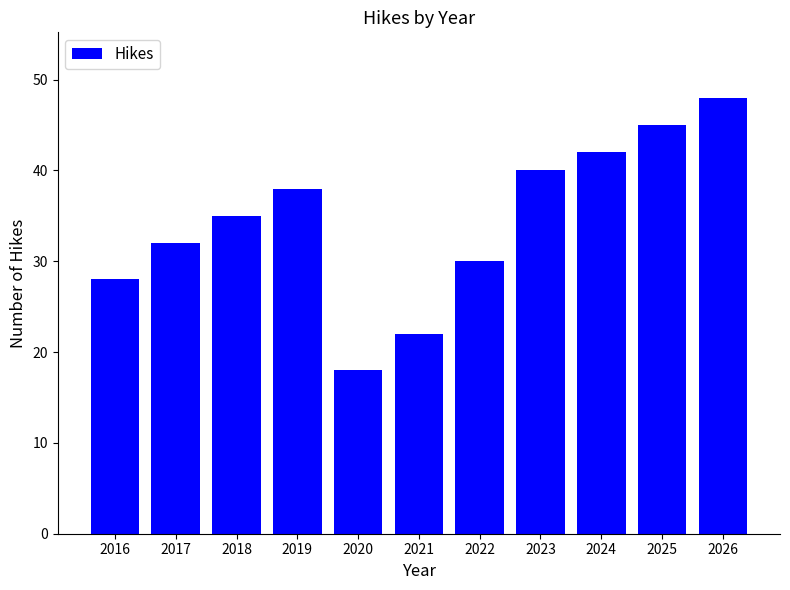

What is the sum of the values at 2017 and 2016?

60